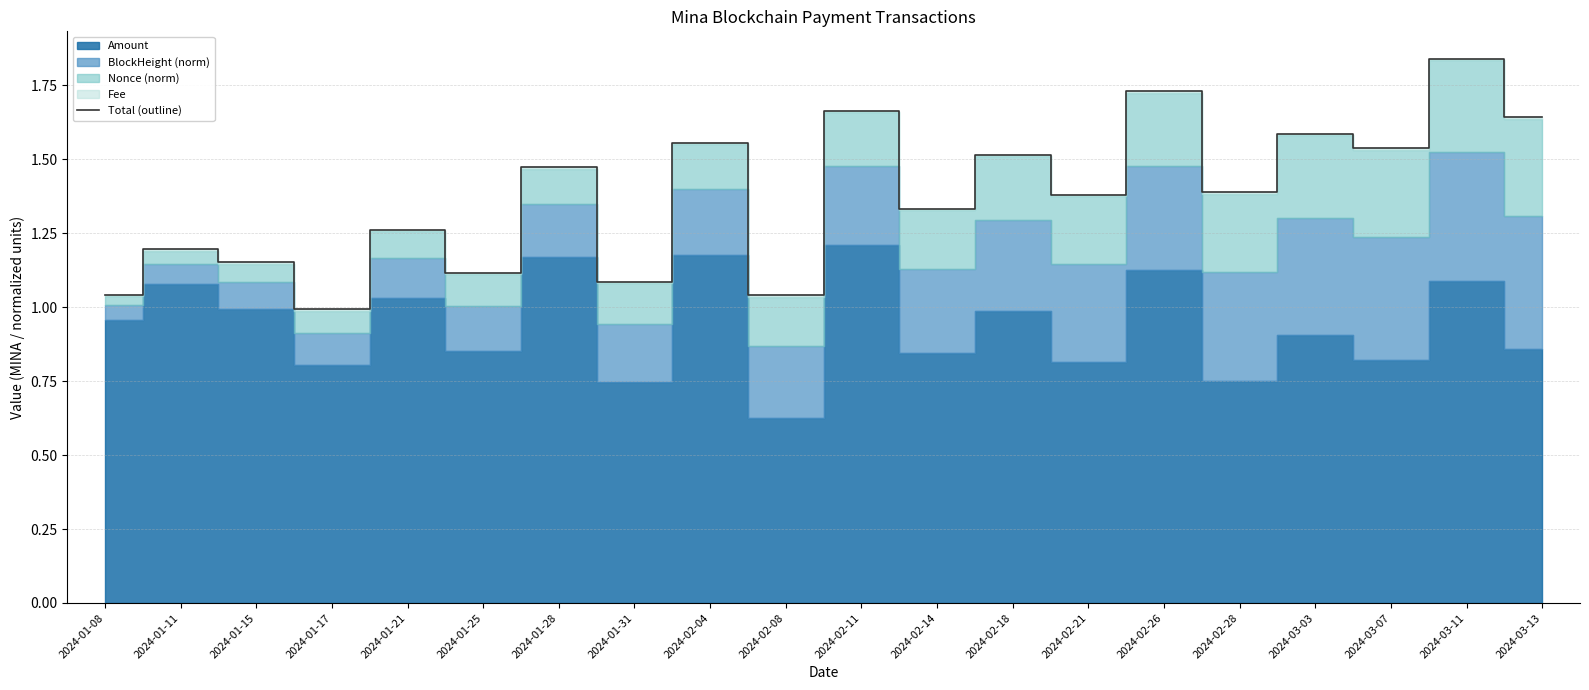

How many values exceed 1?

19